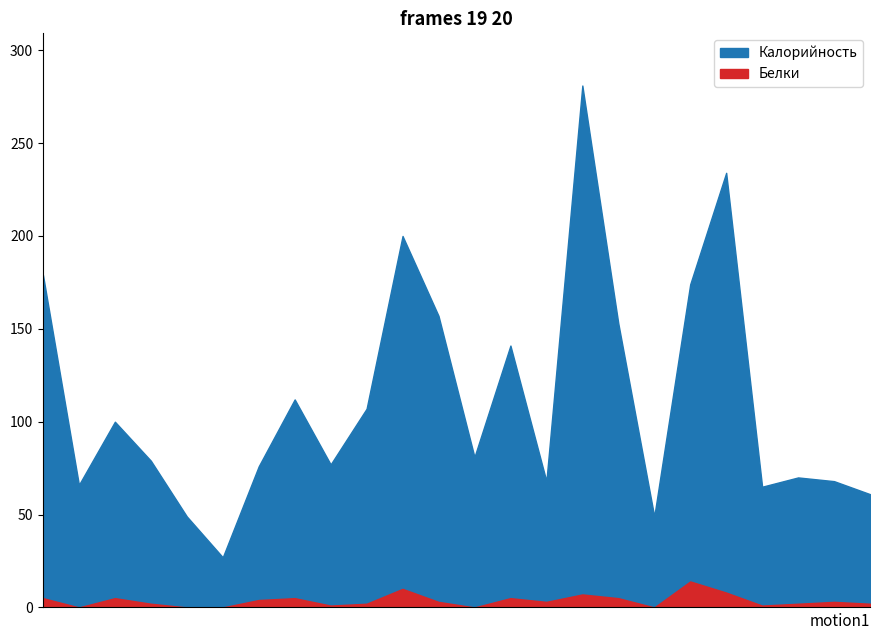

Is it true that Белки equals 7 at каша рисовая?

False